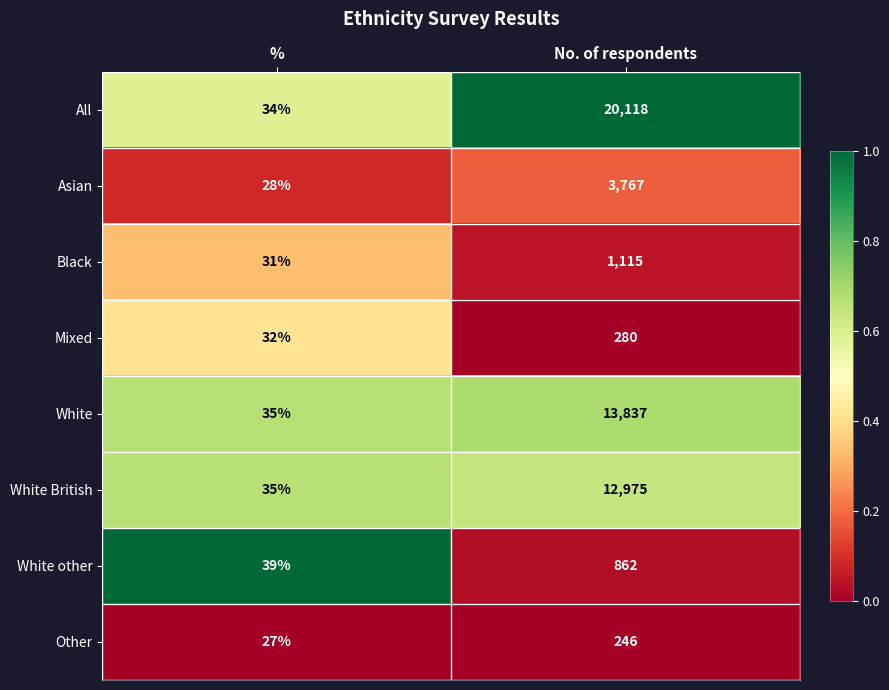

How many categories are shown in the chart?

2